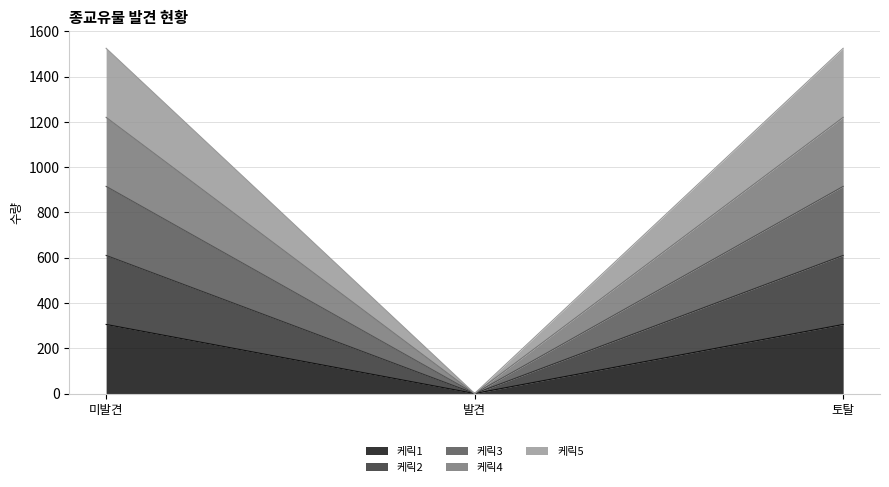

At how many categories does at least one series exceed 1316?

2